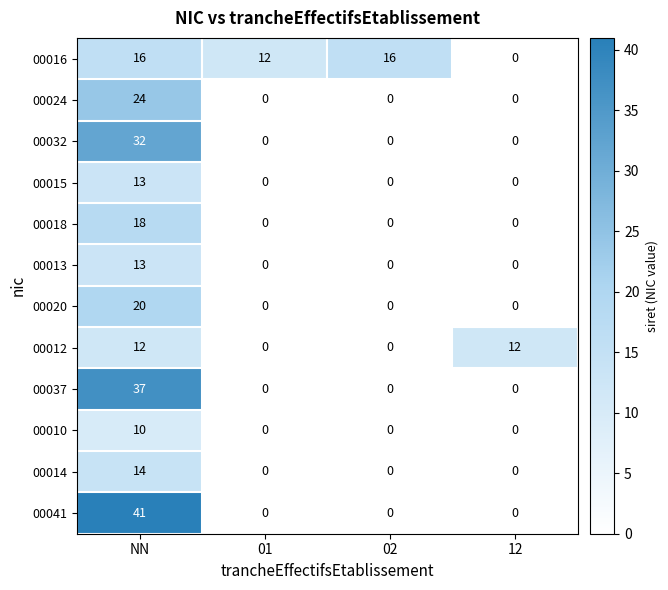

Which category has the highest value across all series?

NN